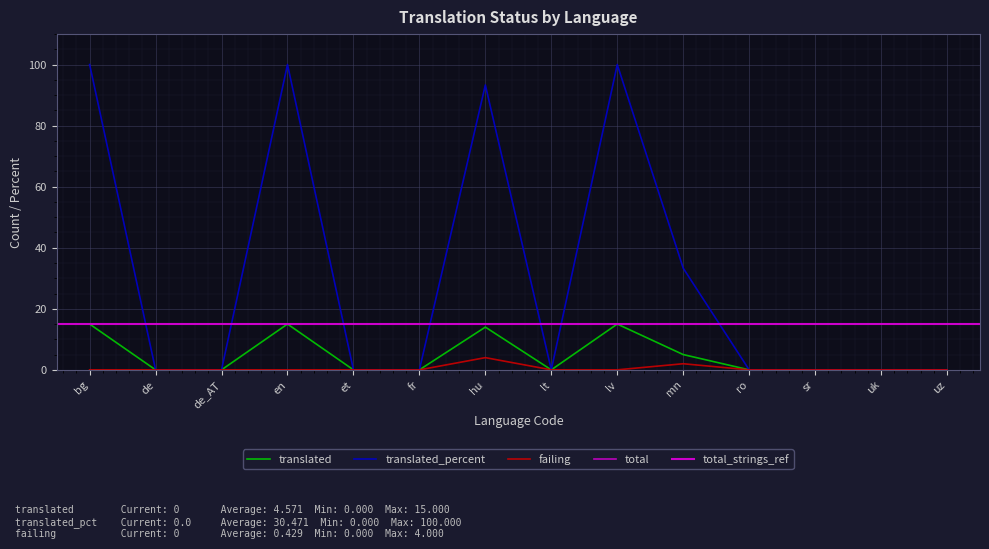

True or false: translated and failing intersect in this chart.

False